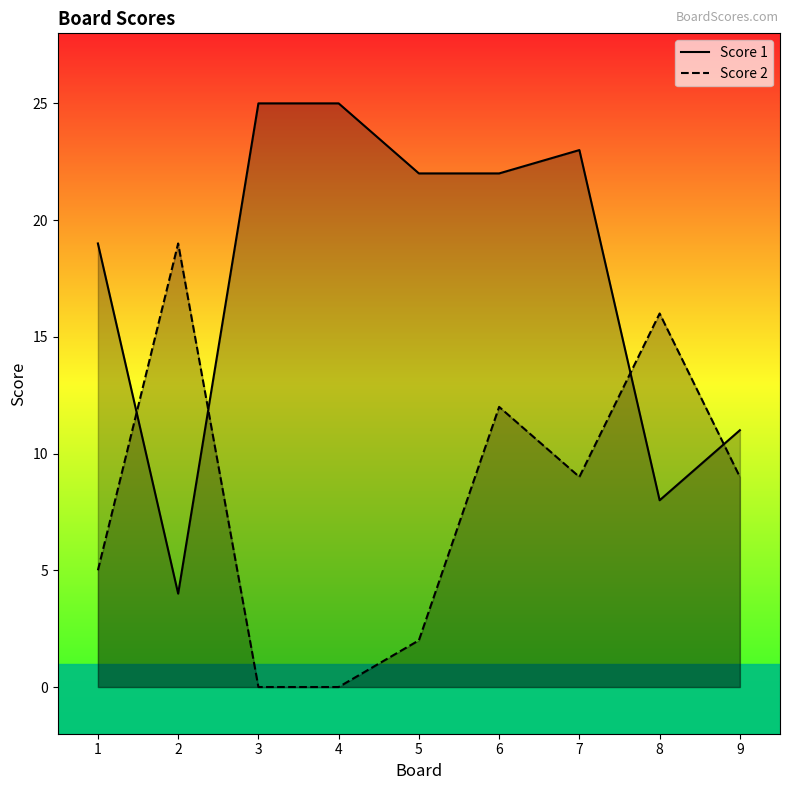

Which has a higher value, 7 or 3?

3